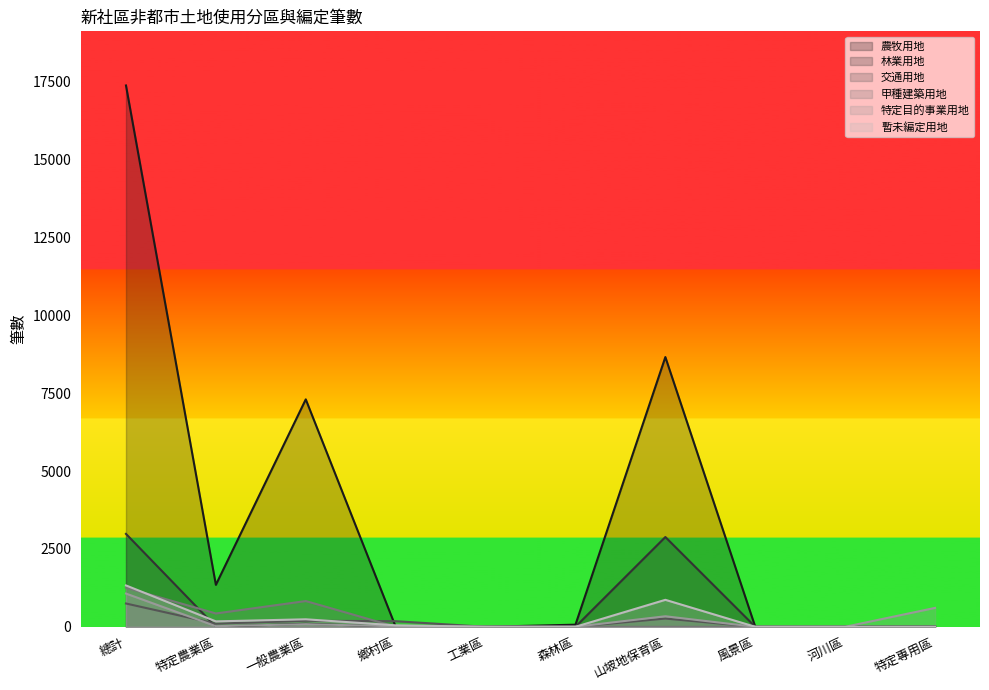

How many interior local peaks does the 交通用地 series have?

2